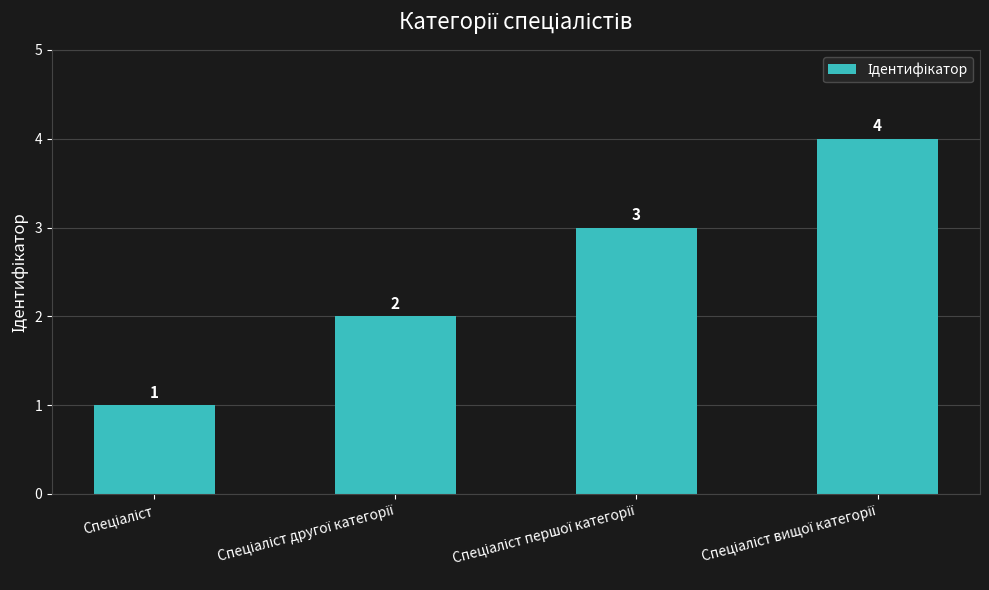

What is the value of the 2nd bar from the left?

2